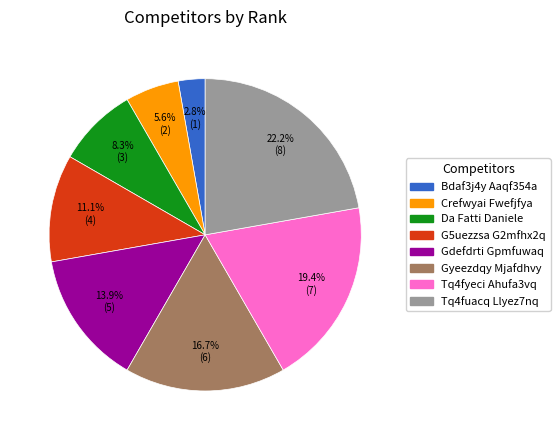

Which has a higher value, G5uezzsa G2mfhx2q or Crefwyai Fwefjfya?

G5uezzsa G2mfhx2q